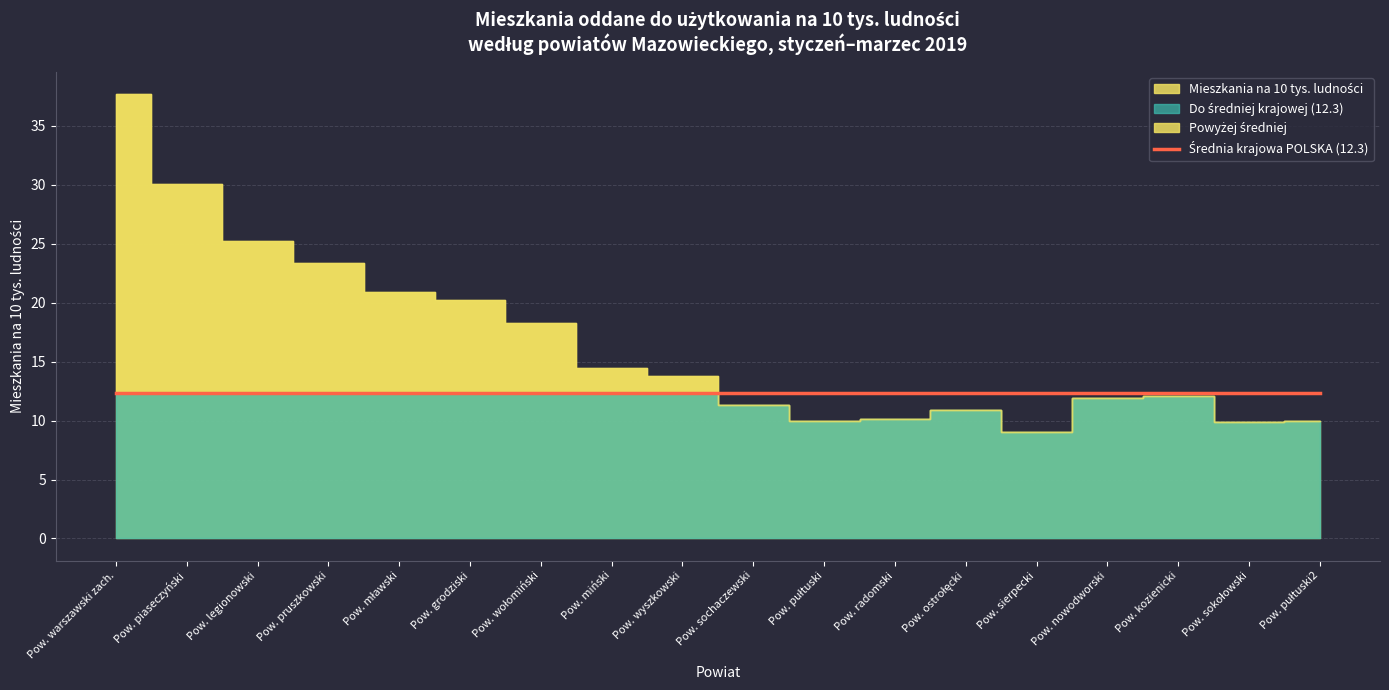

What is the label of the 12th point from the right?

Powiat wołomiński